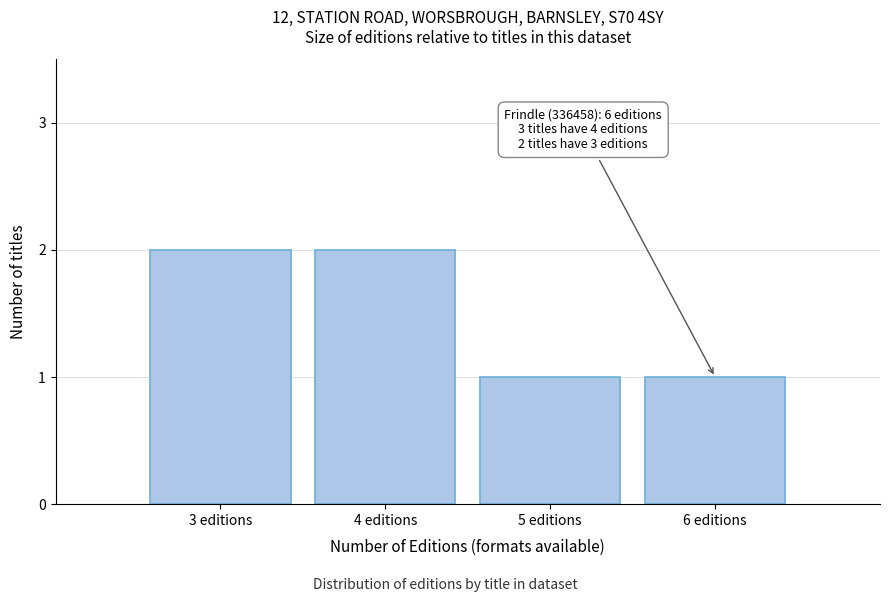

Reading left to right, list all the values displayed in this chart.

3 editions=2	4 editions=2	5 editions=1	6 editions=1